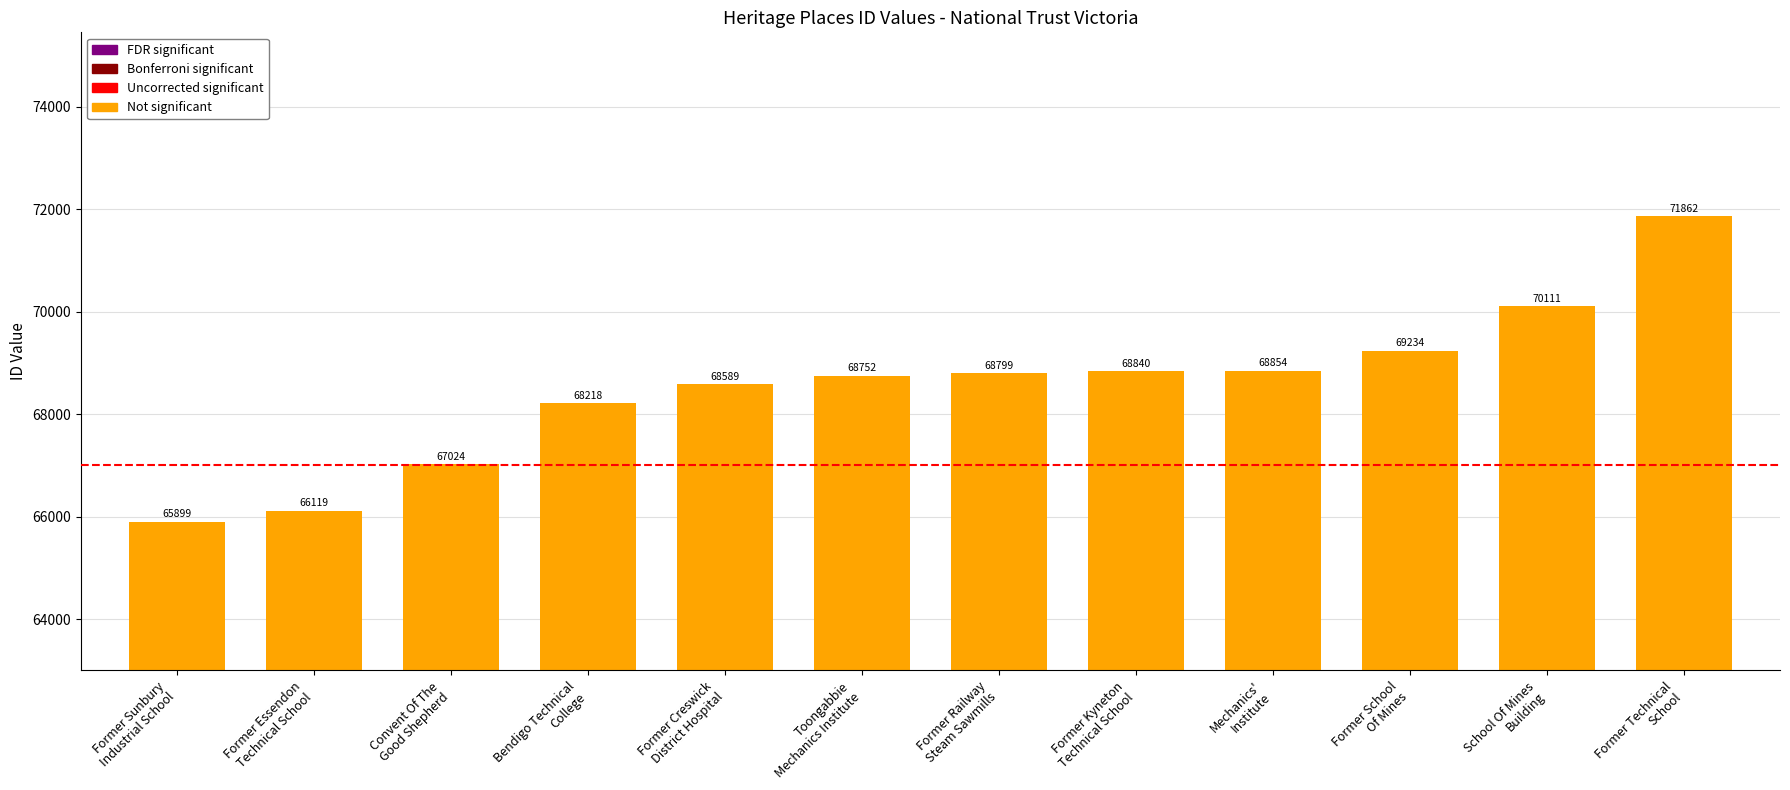

How many bars are there in total?

12